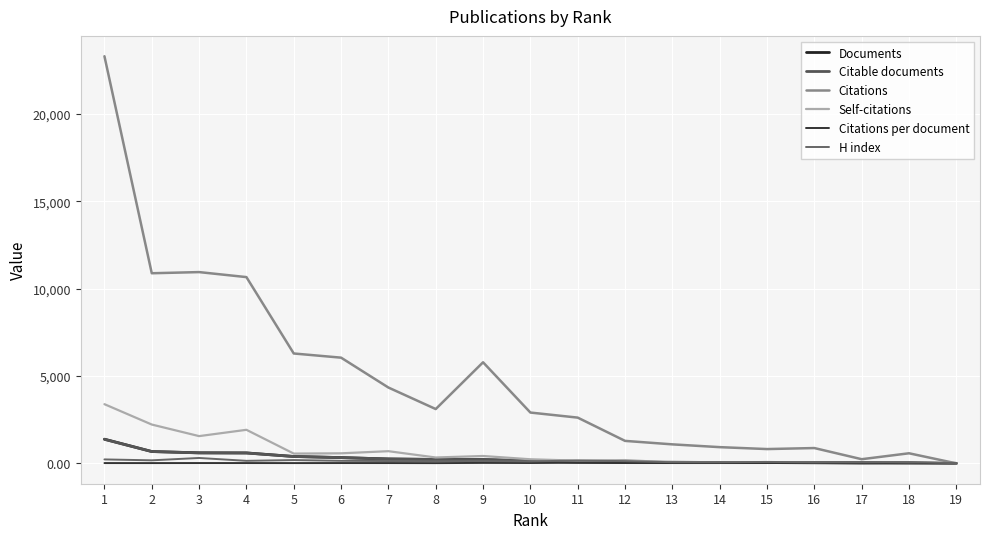

The value of Self-citations at 16 is 28.0. True or false?

True